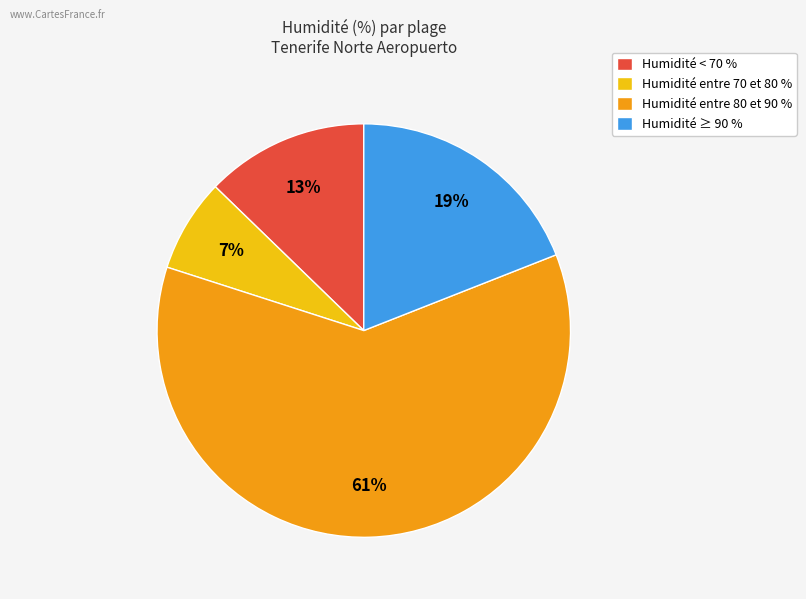

What is the largest slice in the pie chart?

Humidité entre 80 et 90 %